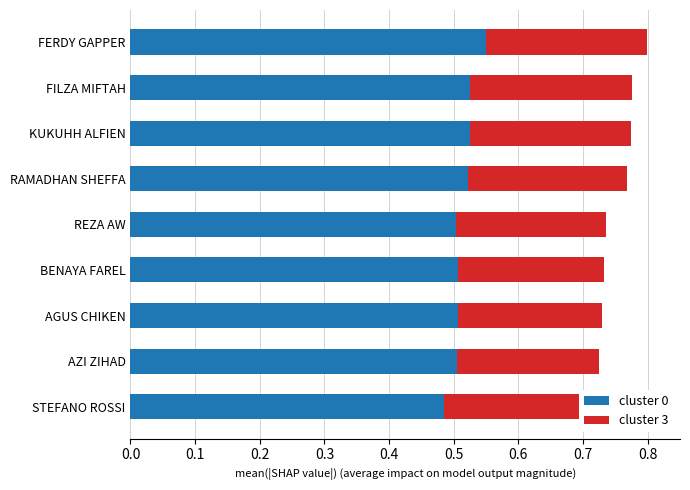

The cluster 0 series shows 0.3 at AGUS CHIKEN. True or false?

False